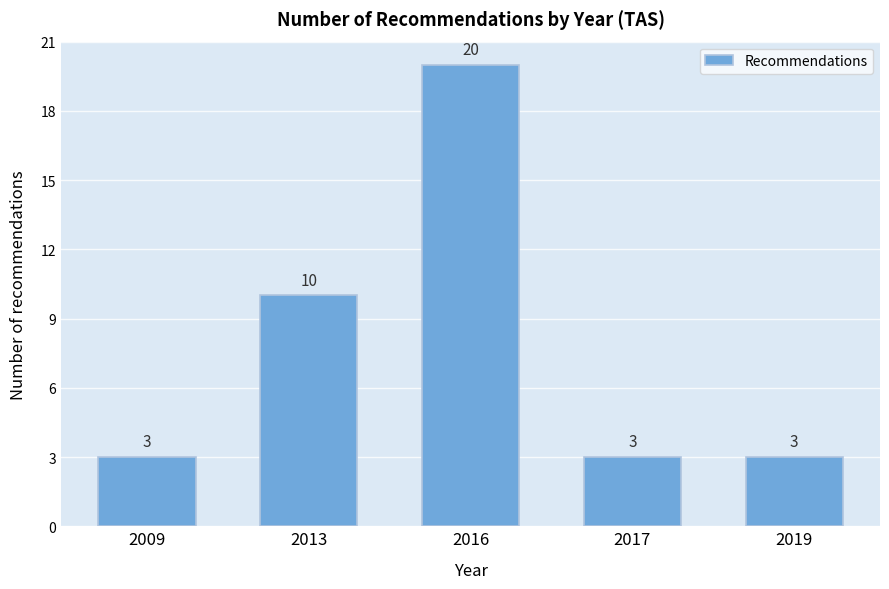

Reading left to right, what are all the values shown in this chart?

2009=3	2013=10	2016=20	2017=3	2019=3